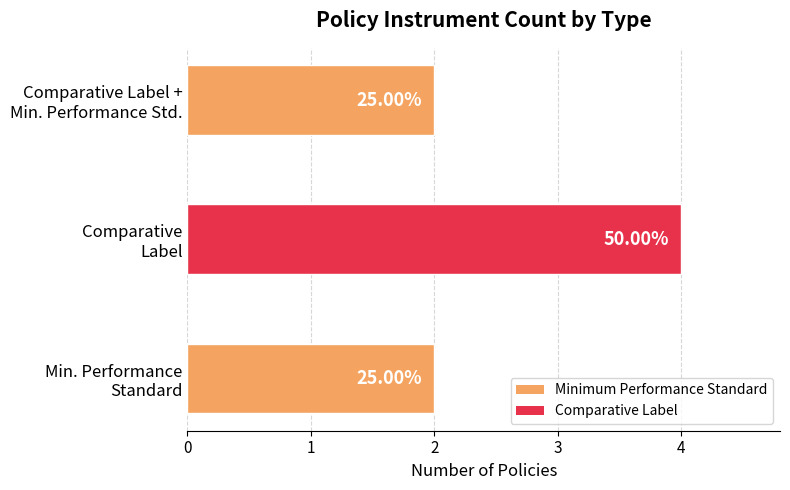

How many bars are there in total?

3